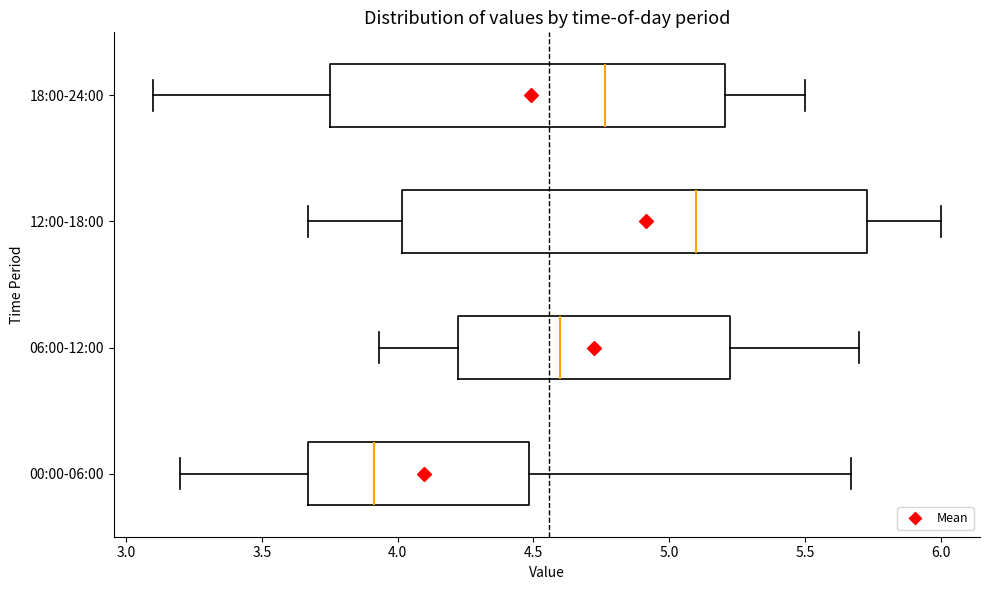

Which box has the furthest to the right median line?

12:00-18:00